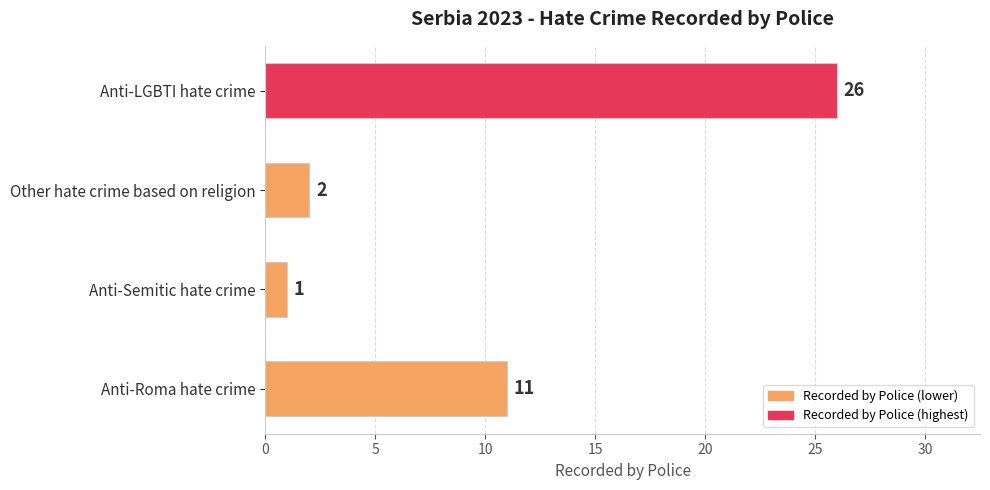

Reading bottom to top, list all the values displayed in this chart.

Anti-Roma hate crime=11	Anti-Semitic hate crime=1	Other hate crime based on religion=2	Anti-LGBTI hate crime=26